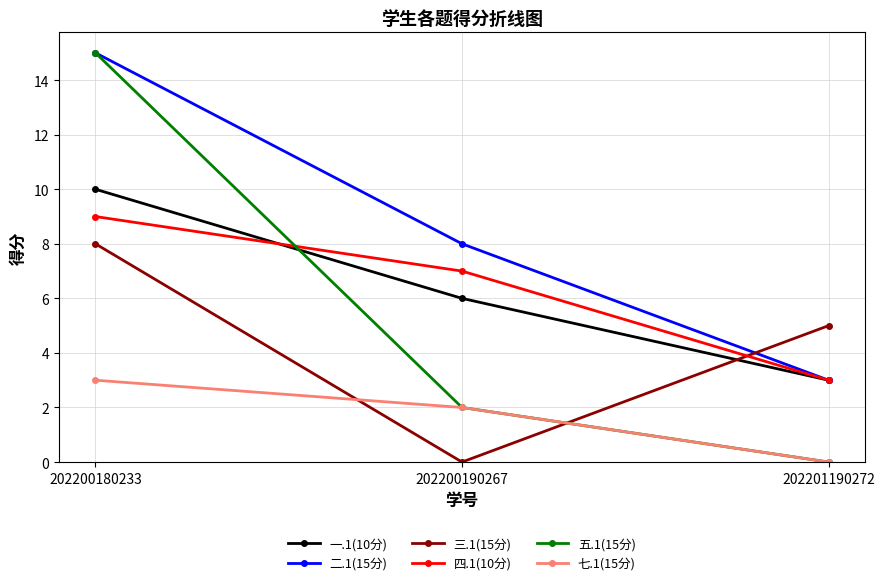

Which series has the widest spread of values?

五.1(15分)